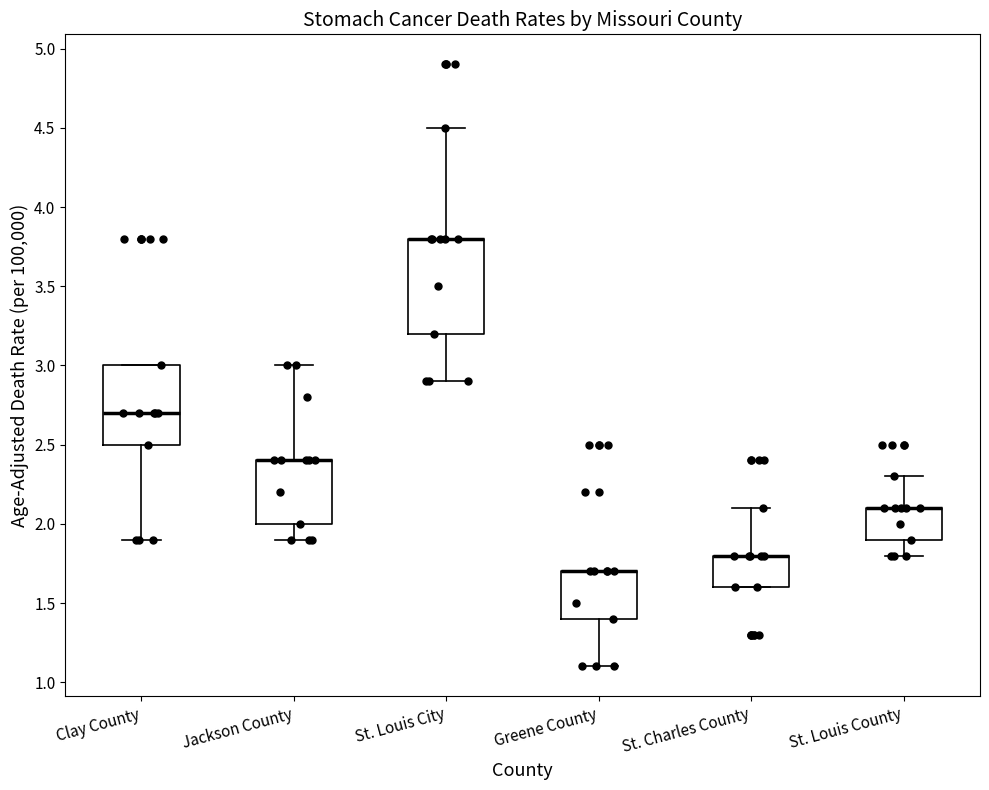

Where does the median line of the box for Clay County sit on the y-axis? The values are not printed on the chart, so give them approximately, as read against the axis.

2.7